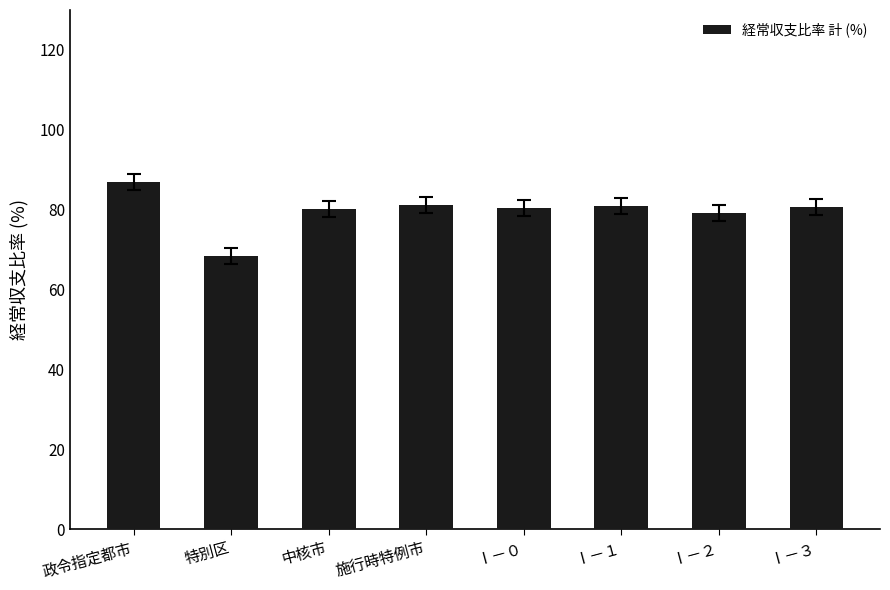

What is the difference between the second highest and minimum values?

12.7